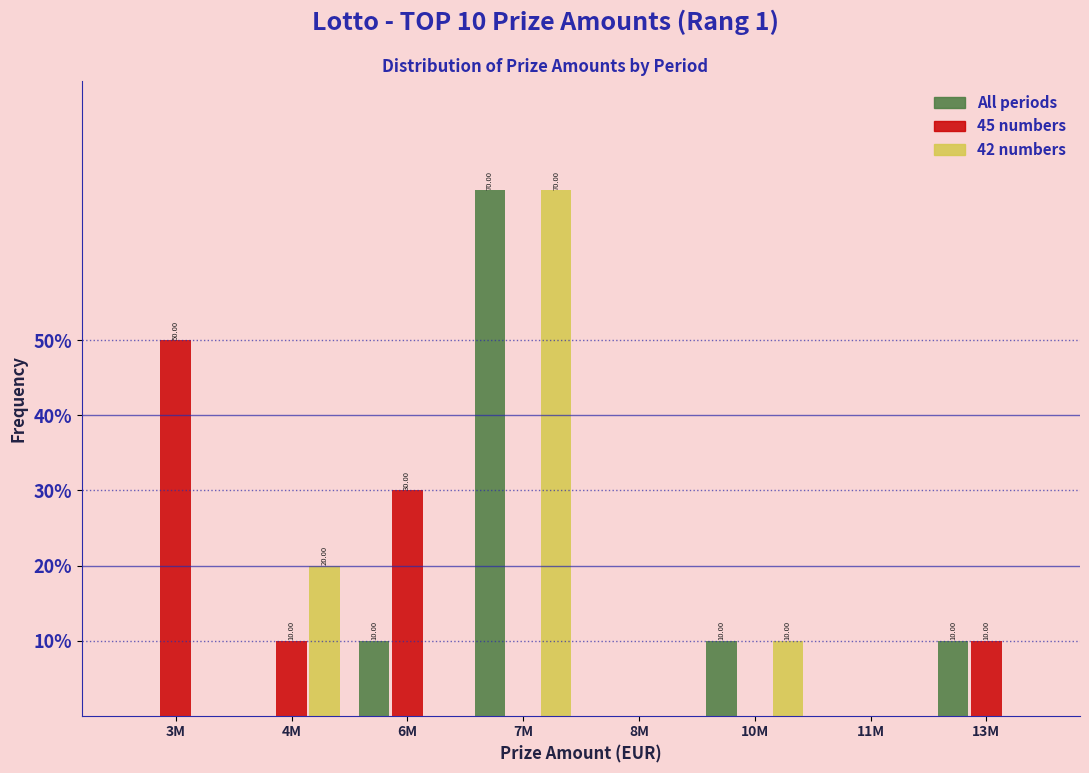

What is the sum of all 42 numbers values?

100